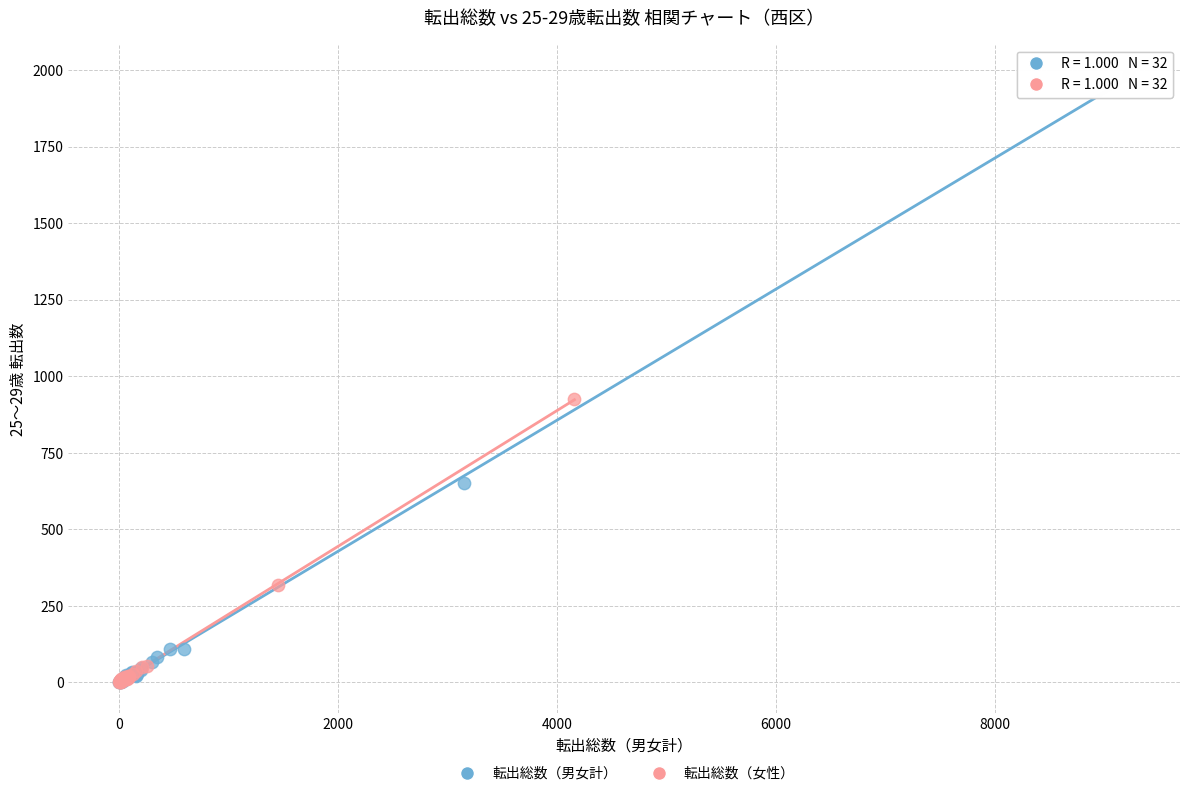

Which series contains the highest Y value?

転出総数（男女計）